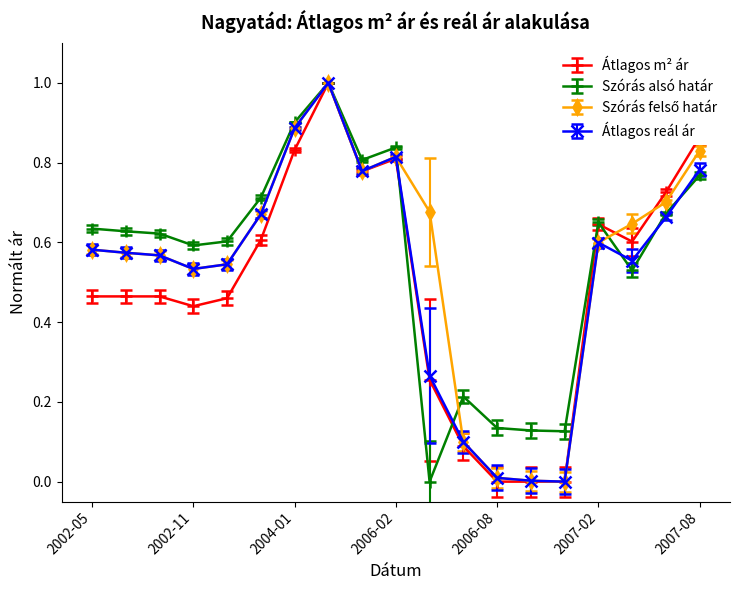

What is the maximum value shown in the chart?

1.0